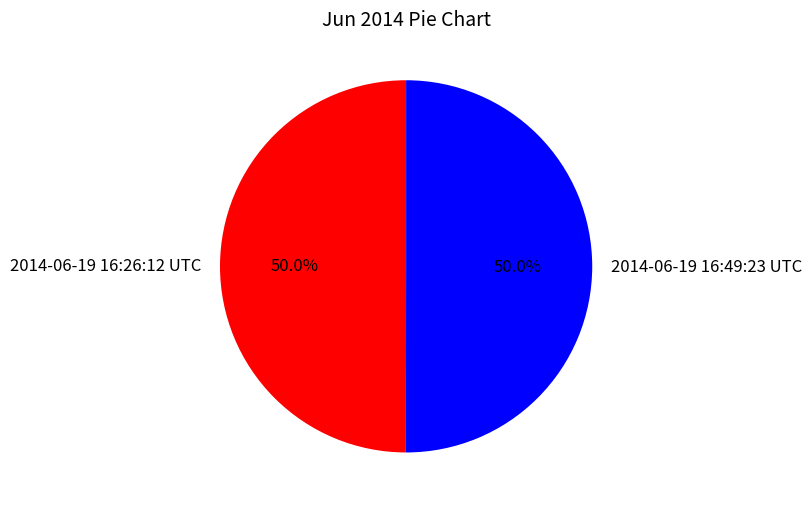

What is the total percentage of 2014-06-19 16:26:12 UTC and 2014-06-19 16:49:23 UTC?

100.0%